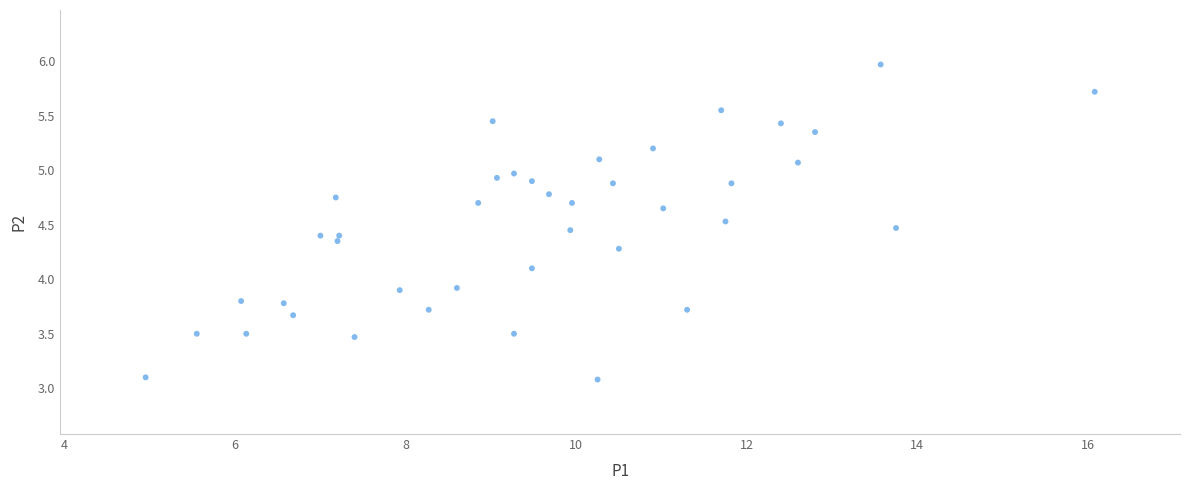

What is the range of Y values (max minus min)?

2.9